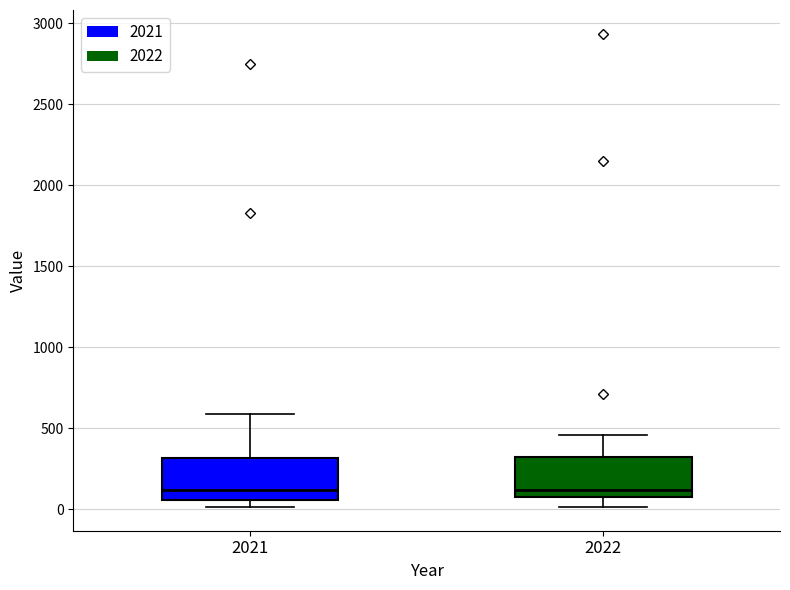

Where does the lower whisker of the box at x = 2022 end on the y-axis? The values are not printed on the chart, so give them approximately, as read against the axis.

0